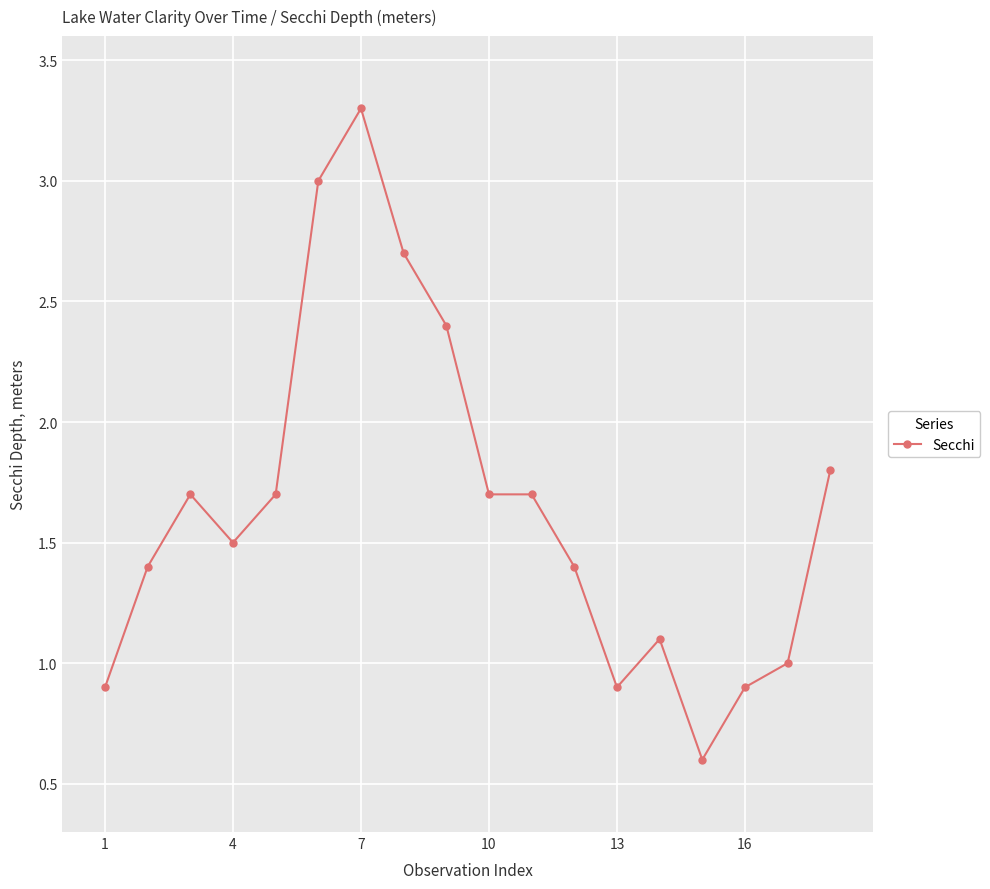

What is the value of the 2nd point from the left?

1.4